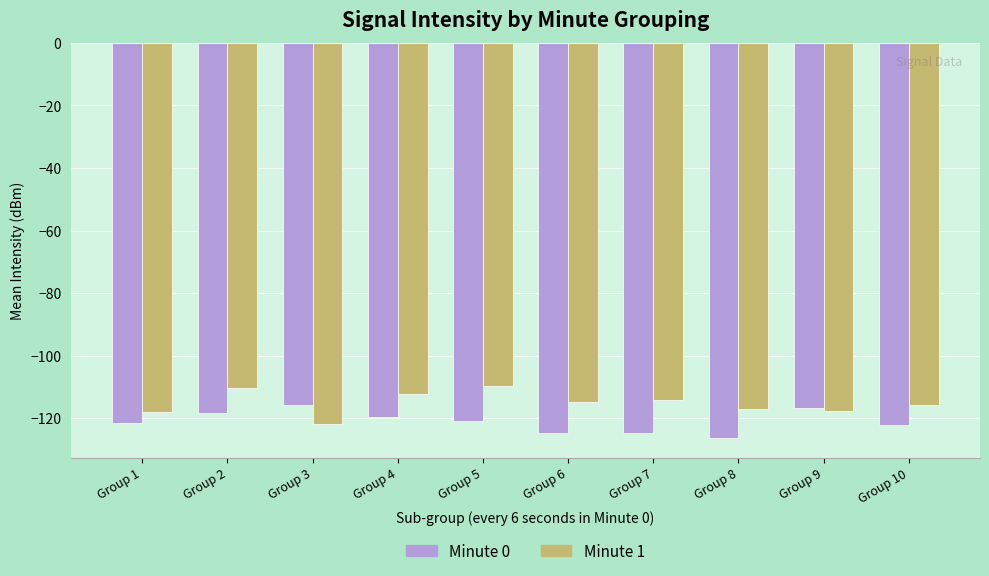

At which label does Minute 1 first exceed -114?

Group 2